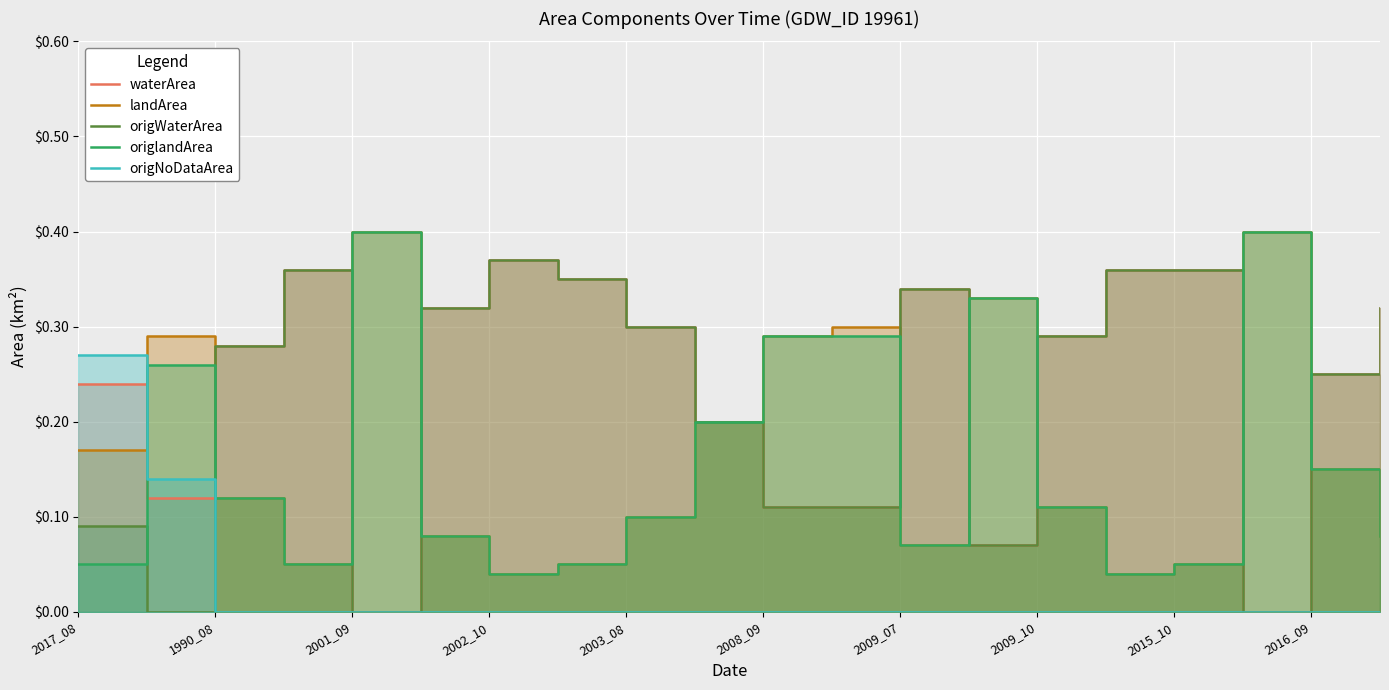

True or false: waterArea and origWaterArea cross at least once.

False